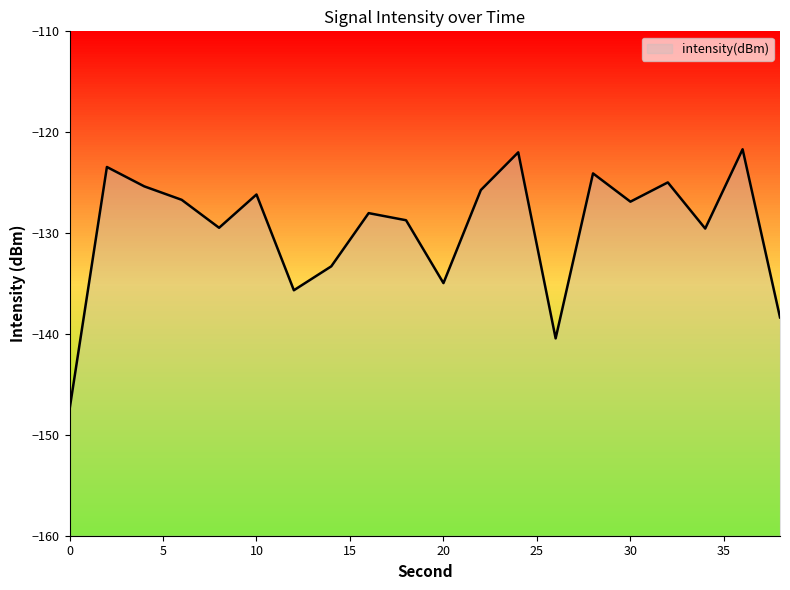

Between 24 and 20, which is larger?

24